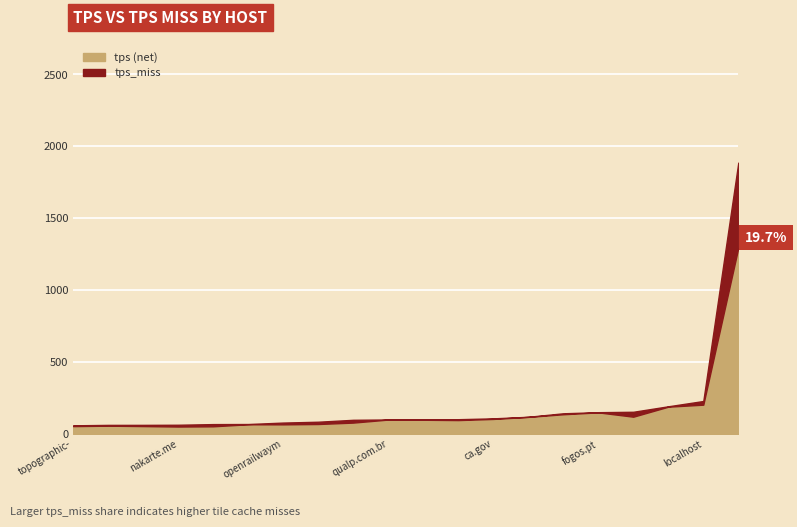

List the series in order of their overall mean, lowest first.

tps_miss, tps